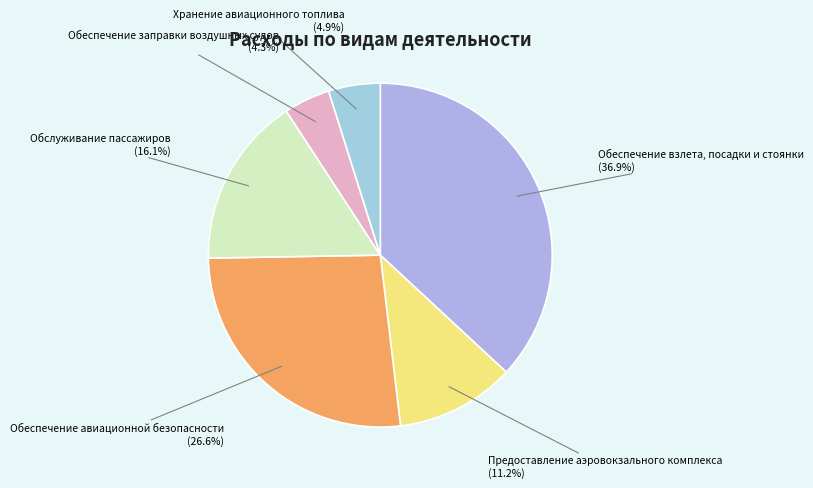

What percentage is the Предоставление аэровокзального комплекса slice, to the nearest percent?

11%